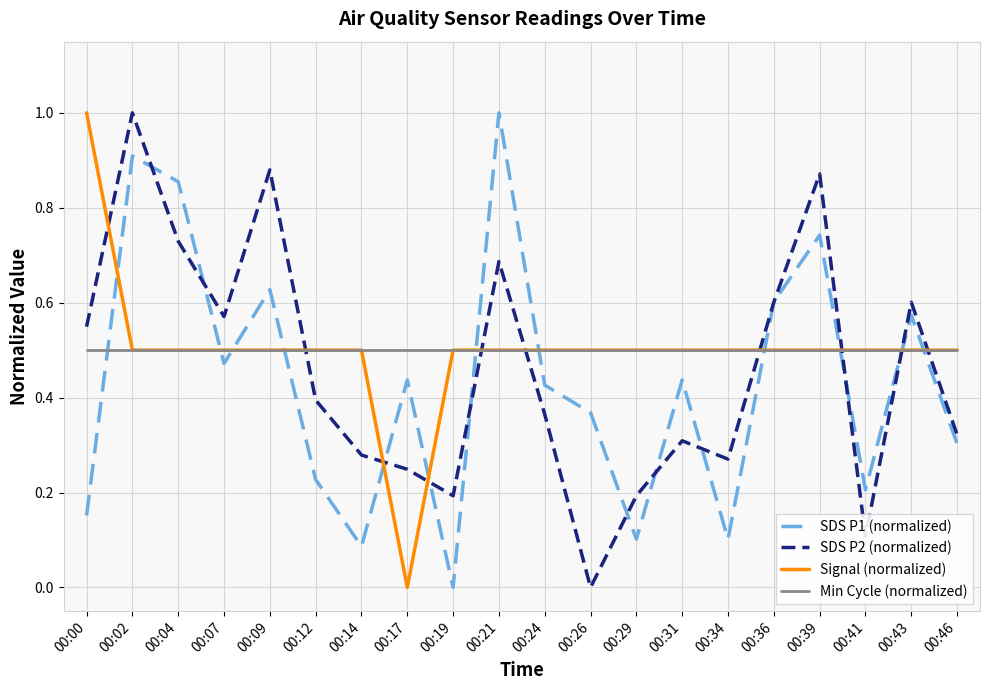

What is the highest value of the SDS P2 (normalized) series?

1.0